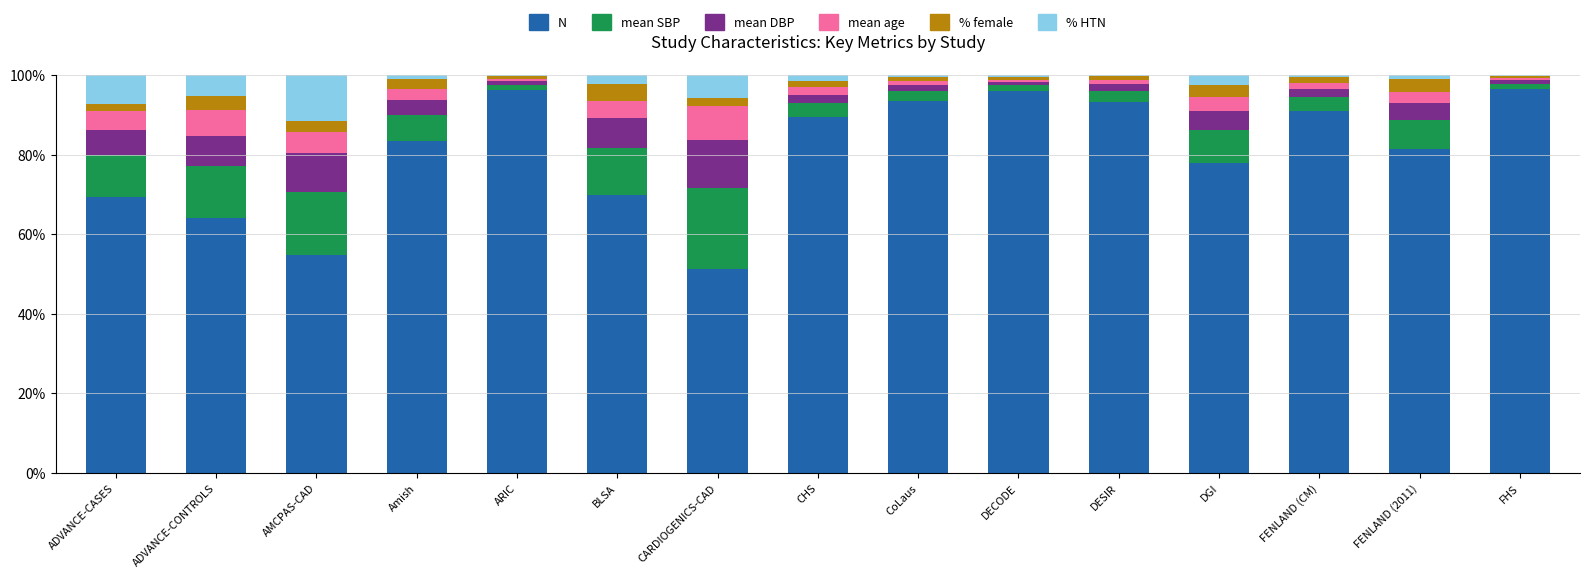

What is the total value across all series at AMCPAS-CAD?

100.0